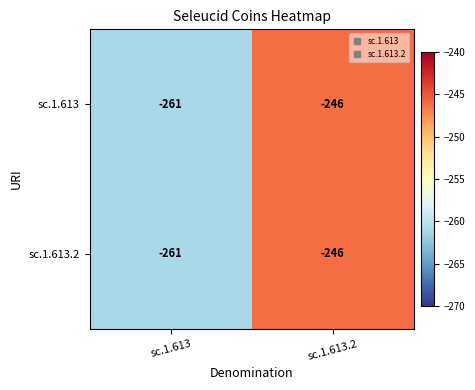

What is the difference between the sc.1.613 values at sc.1.613.2 and sc.1.613?

15